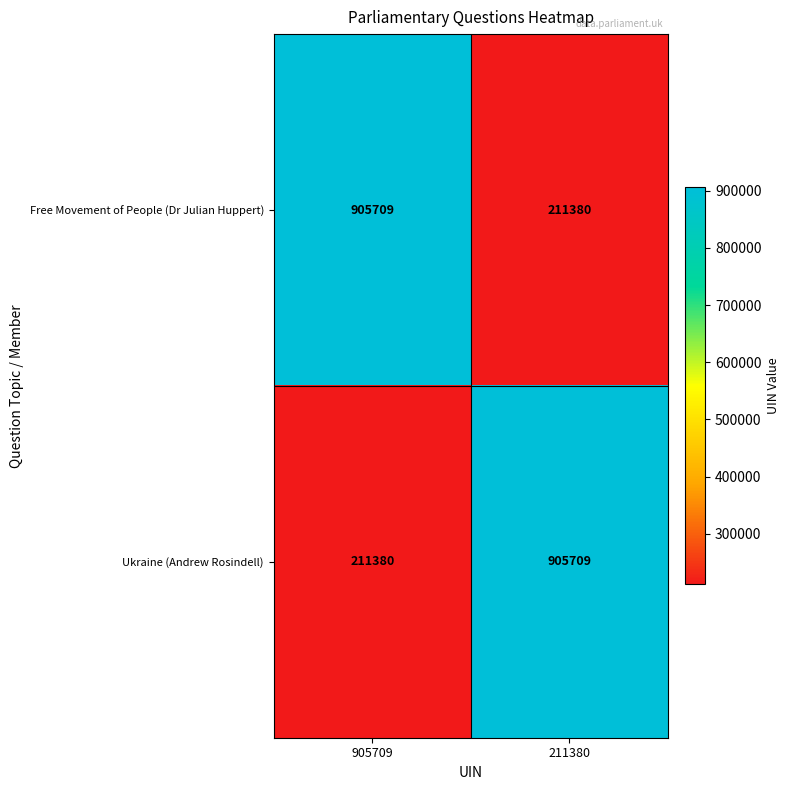

Count the number of data series in this chart.

2